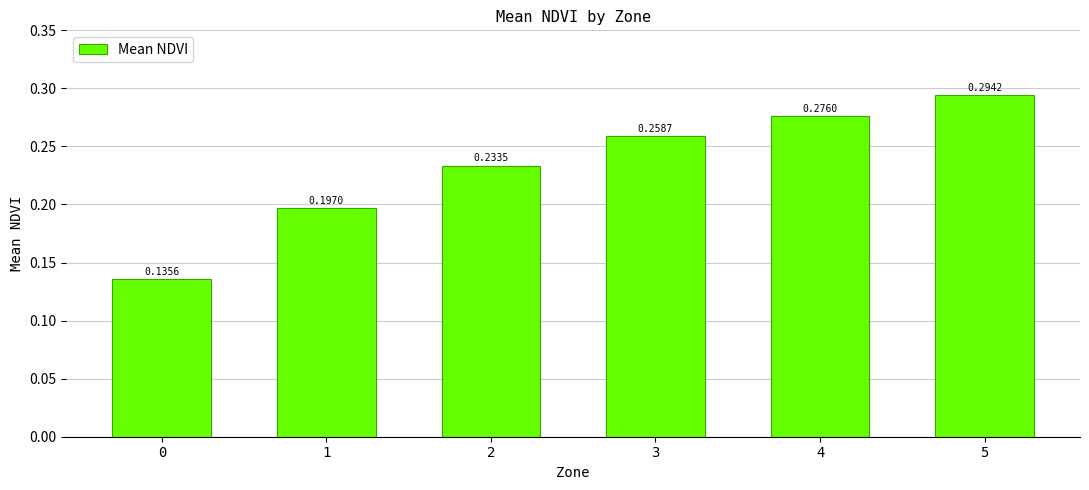

Count the values in the range 0 to 1.

6